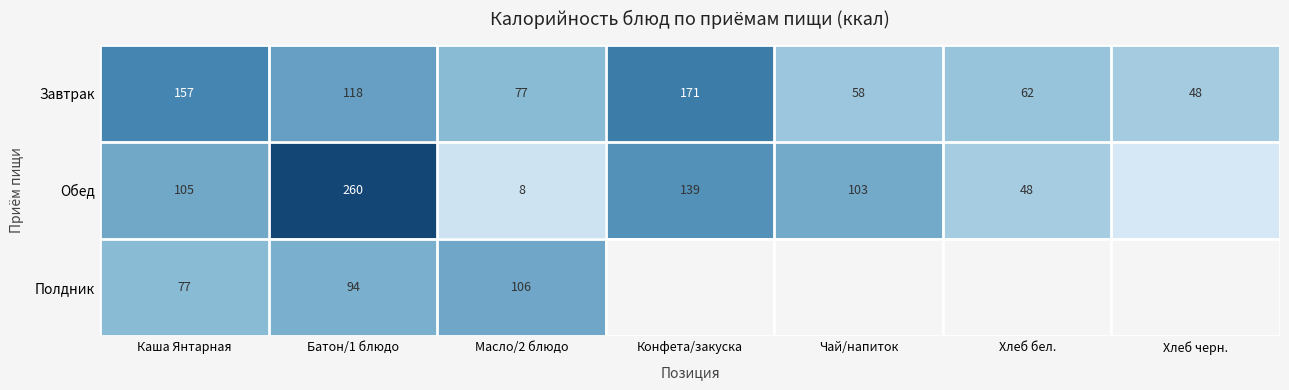

Rank the series at Батон/1 блюдо from lowest to highest value.

Полдник, Завтрак, Обед